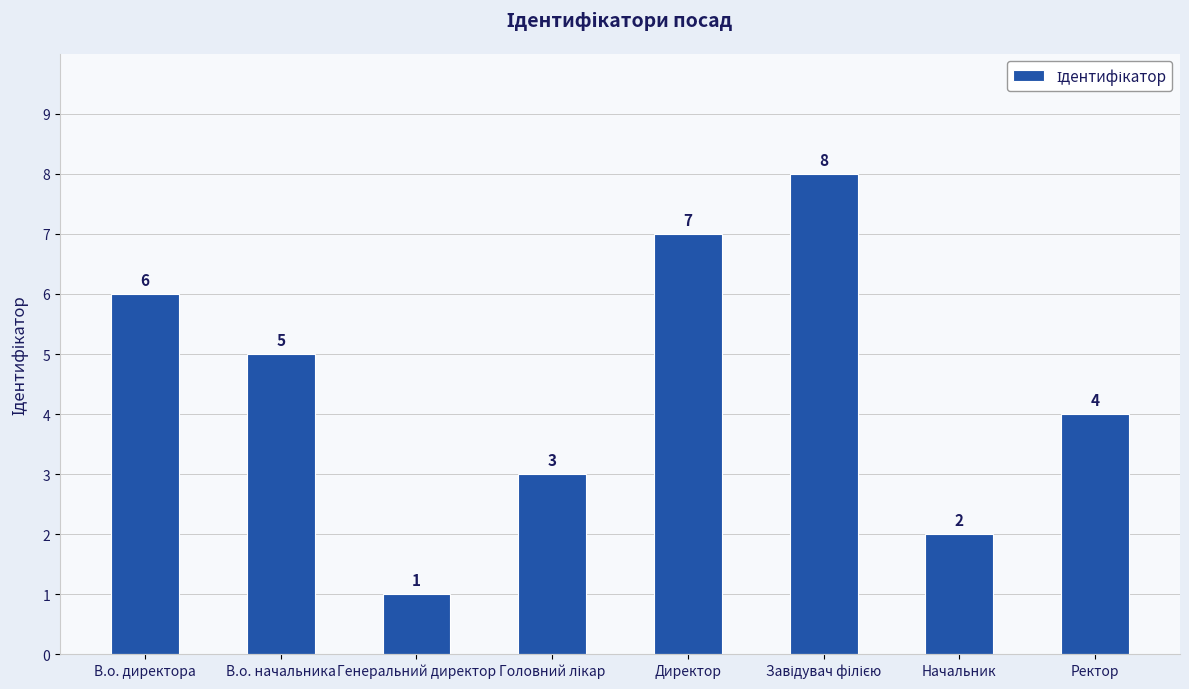

Reading left to right, transcribe all the data shown in this chart.

6	5	1	3	7	8	2	4